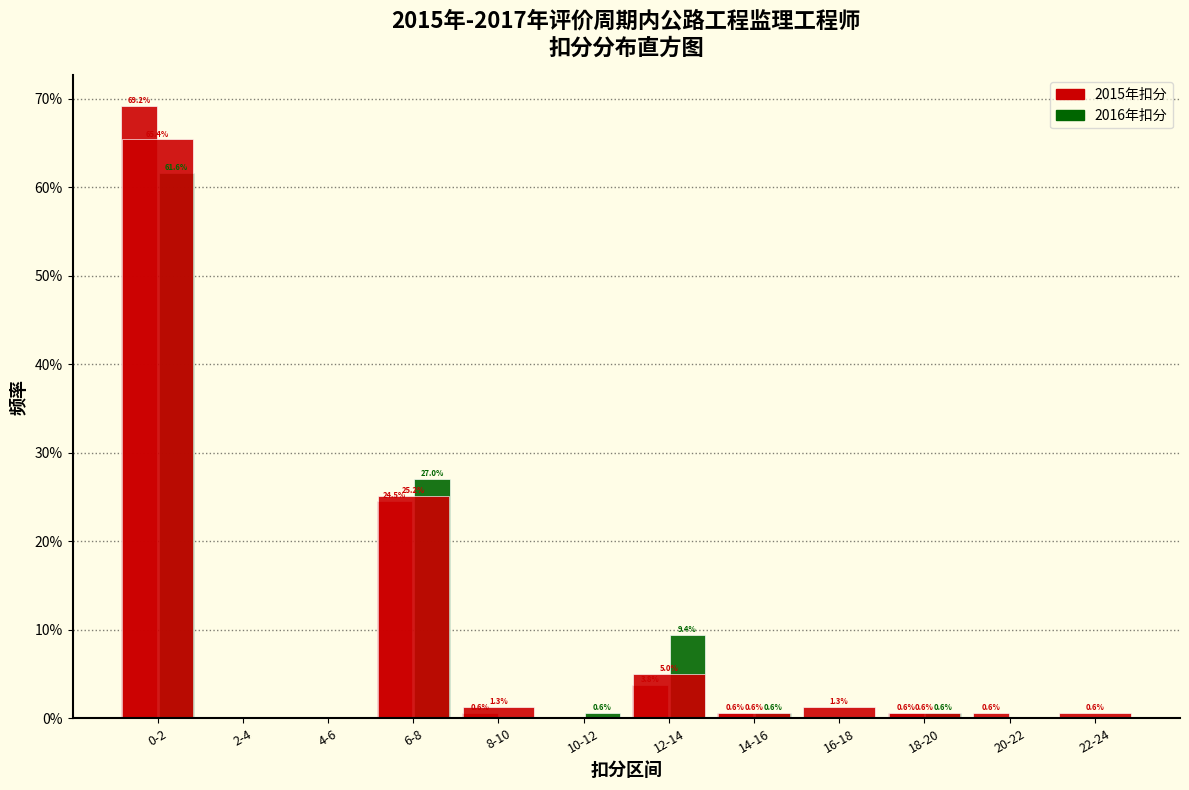

Does the chart contain stacked bars?

No